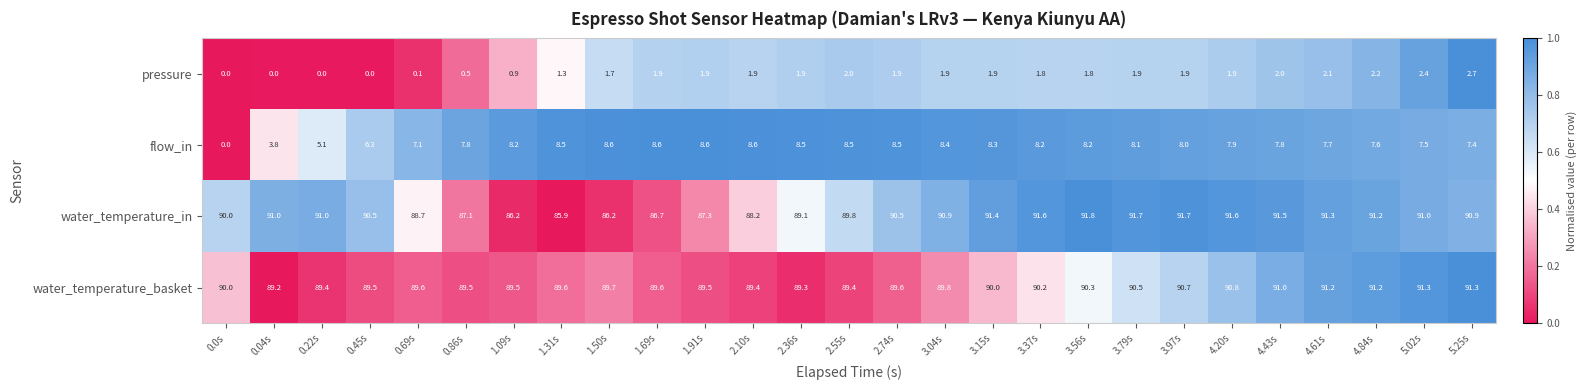

What is the total value across all series at 4.43s?

192.3